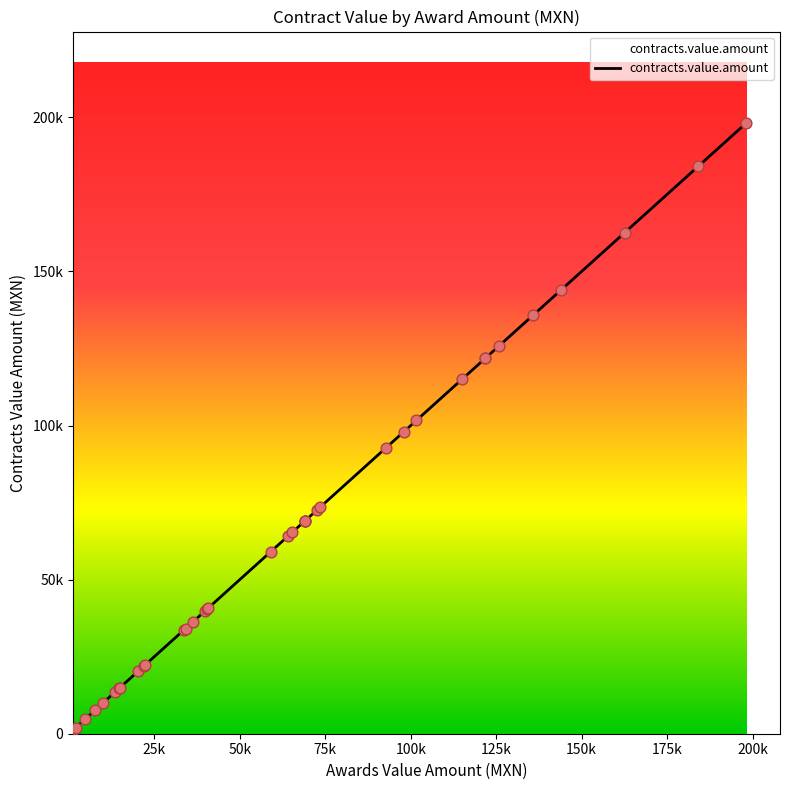

What is the change in value from 20 to 34?

-35868.2